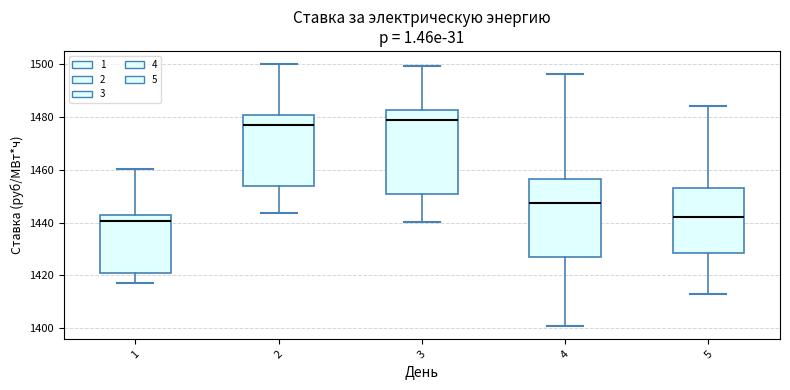

Comparing the boxes themselves (not the whiskers), which one is the tallest?

3